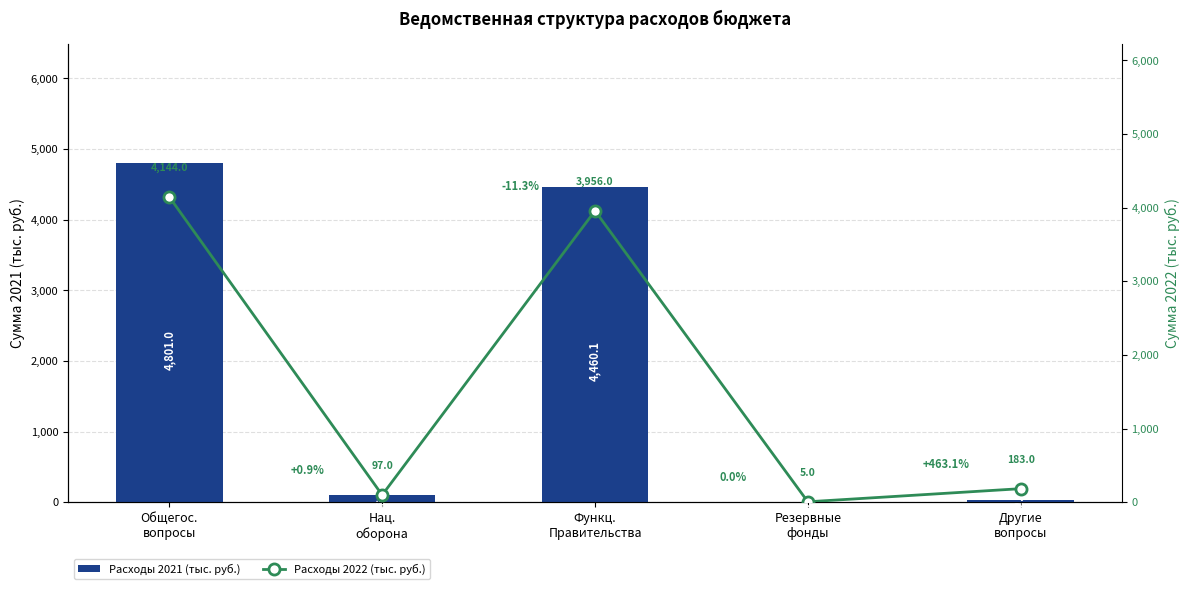

What position from the left is Общегос.
вопросы?

1